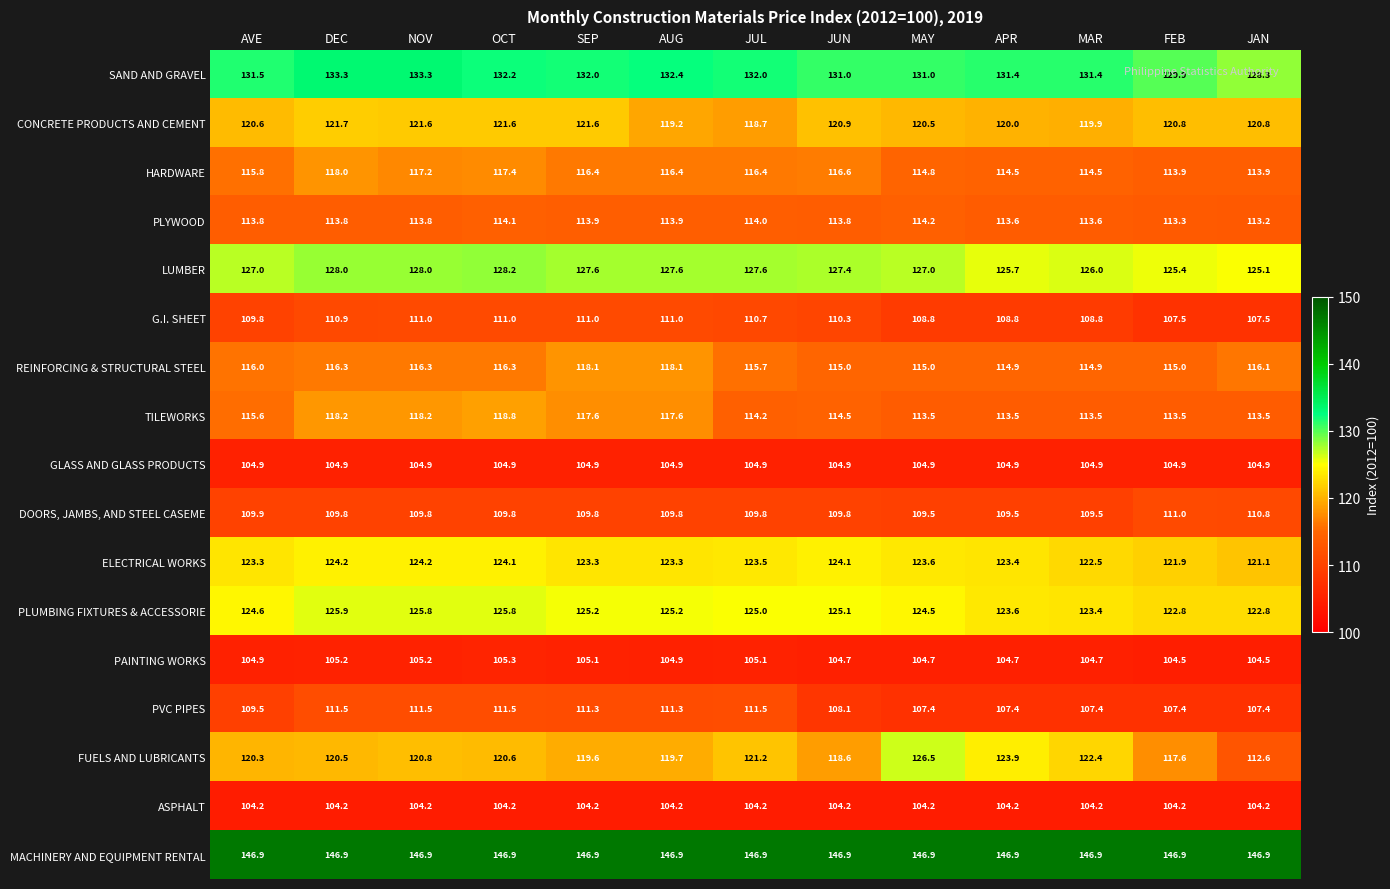

What is the sum of the FUELS AND LUBRICANTS values at JUN and MAR?

241.0